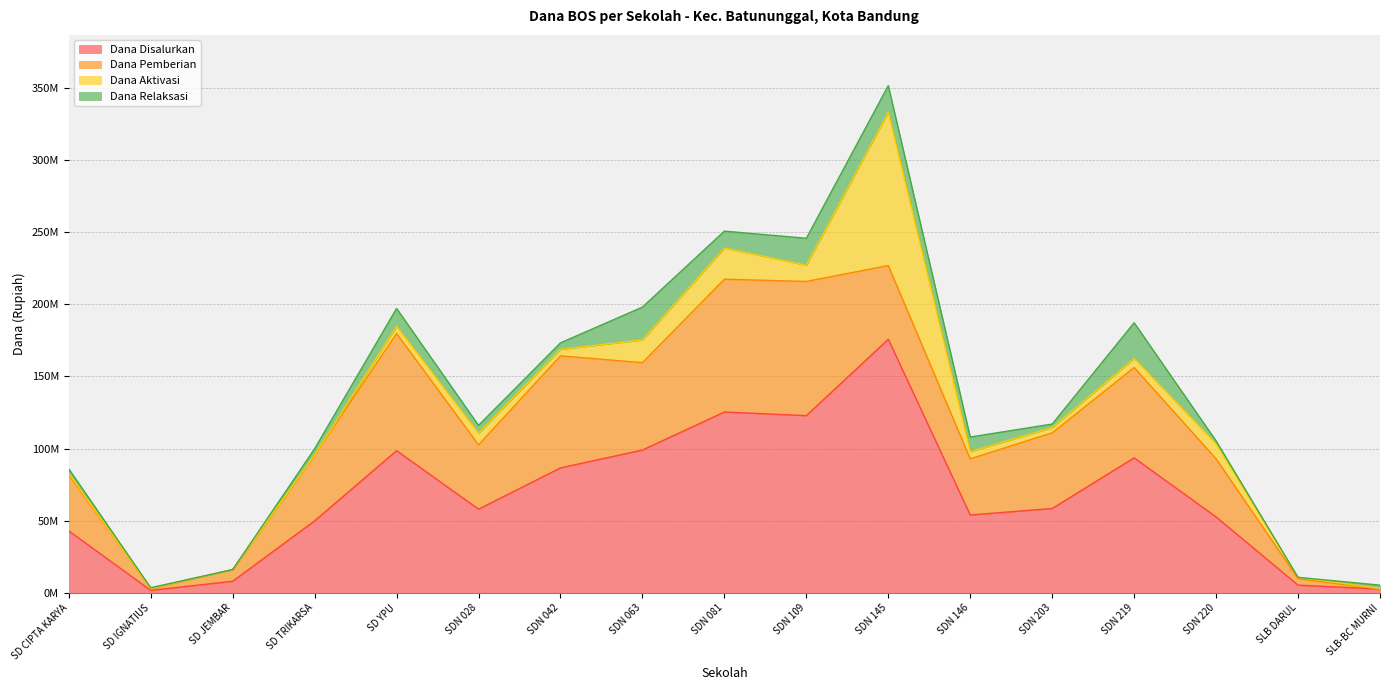

True or false: Dana Aktivasi has a value of 6453468 at SDN 146.

False